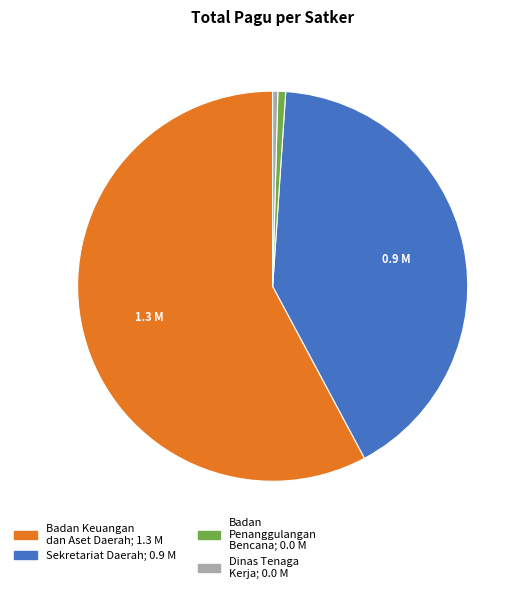

Count the number of slices in the pie.

4